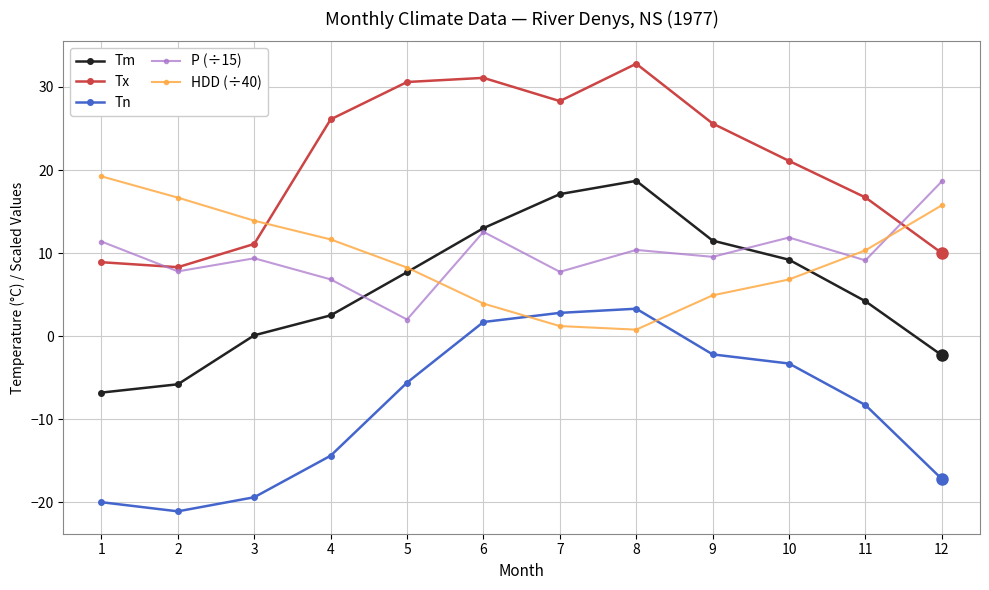

The value of P (÷15) at 4 is 9.0. True or false?

False